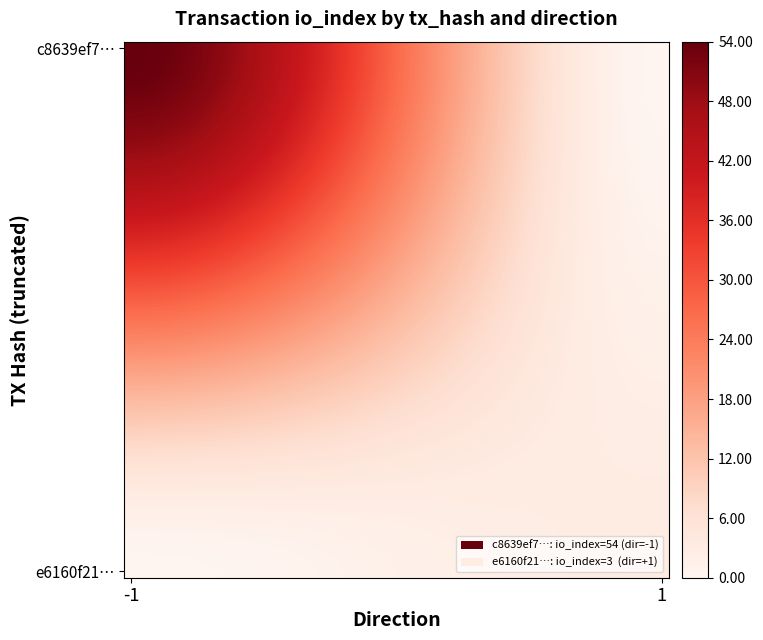

What is the greatest value displayed?

54.0